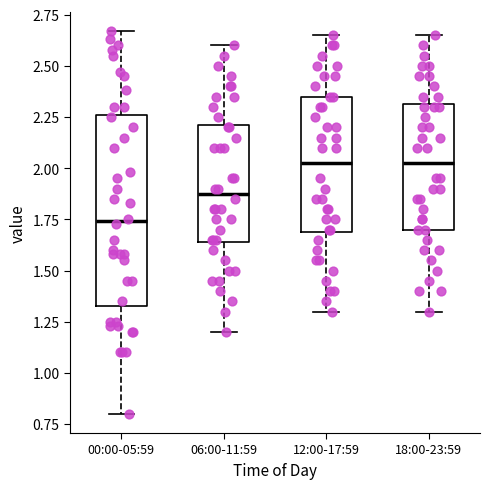

Reading left to right, read every box against the y-axis: the position of its median line, the range the box covers, and the ends of its whiskers. The values are not printed on the chart, so give them approximately, as read against the axis.

00:00-05:59: median 1.75, box 1.35 to 2.25, whiskers 0.80 to 2.65
06:00-11:59: median 1.90, box 1.65 to 2.20, whiskers 1.20 to 2.60
12:00-17:59: median 2.05, box 1.70 to 2.35, whiskers 1.30 to 2.65
18:00-23:59: median 2.05, box 1.70 to 2.30, whiskers 1.30 to 2.65